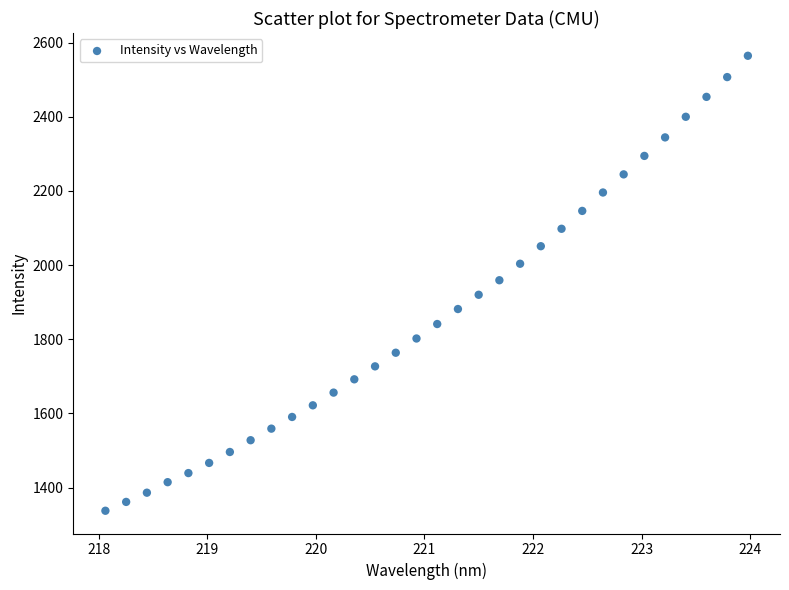

What is the range of Y values (max minus min)?

1227.2